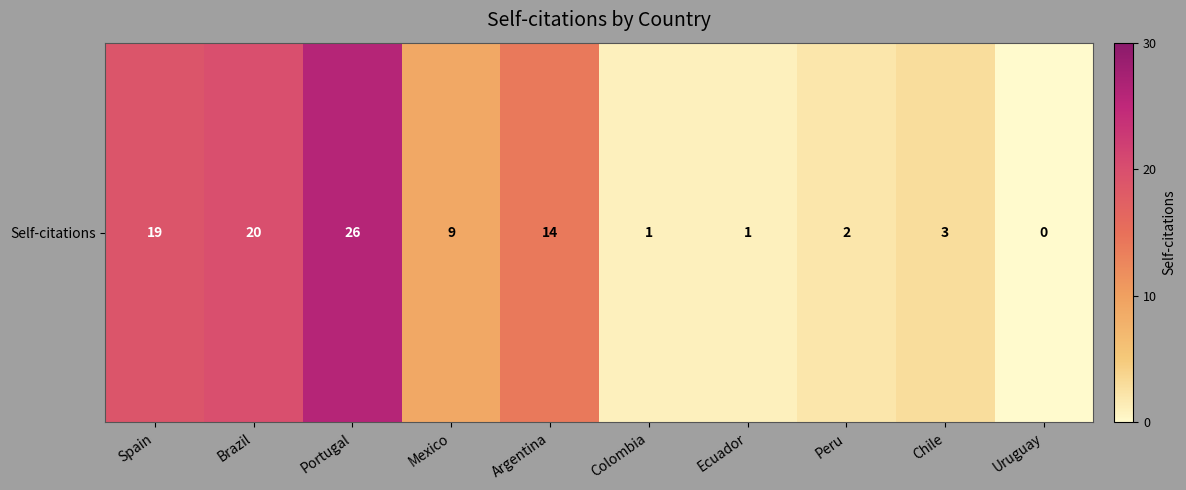

The chart shows a value of 9 at Uruguay. True or false?

False